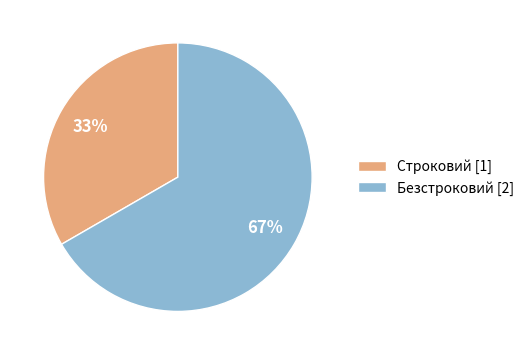

Does Строковий represent more than half of the total?

No